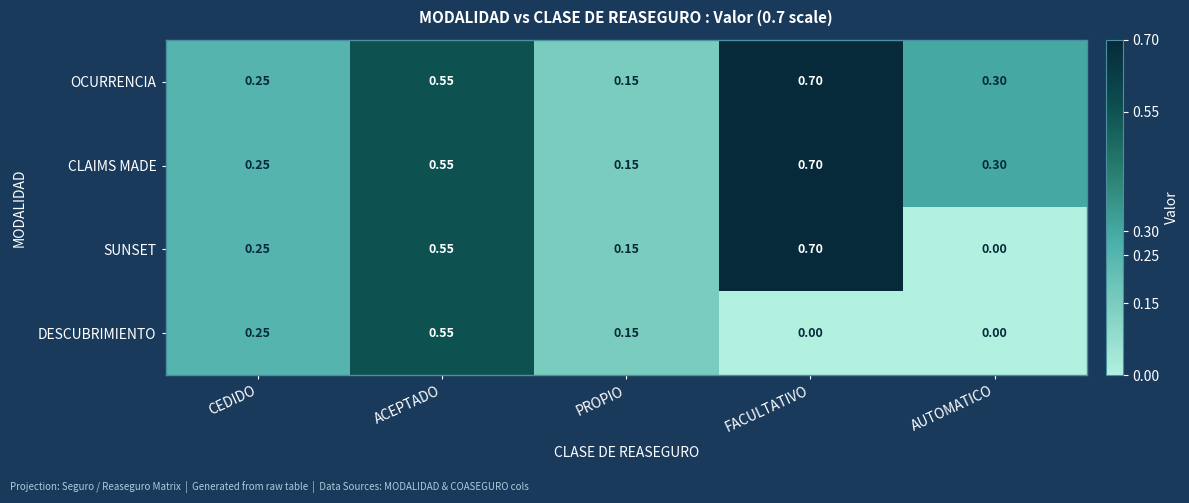

Which category has the highest value across all series?

FACULTATIVO